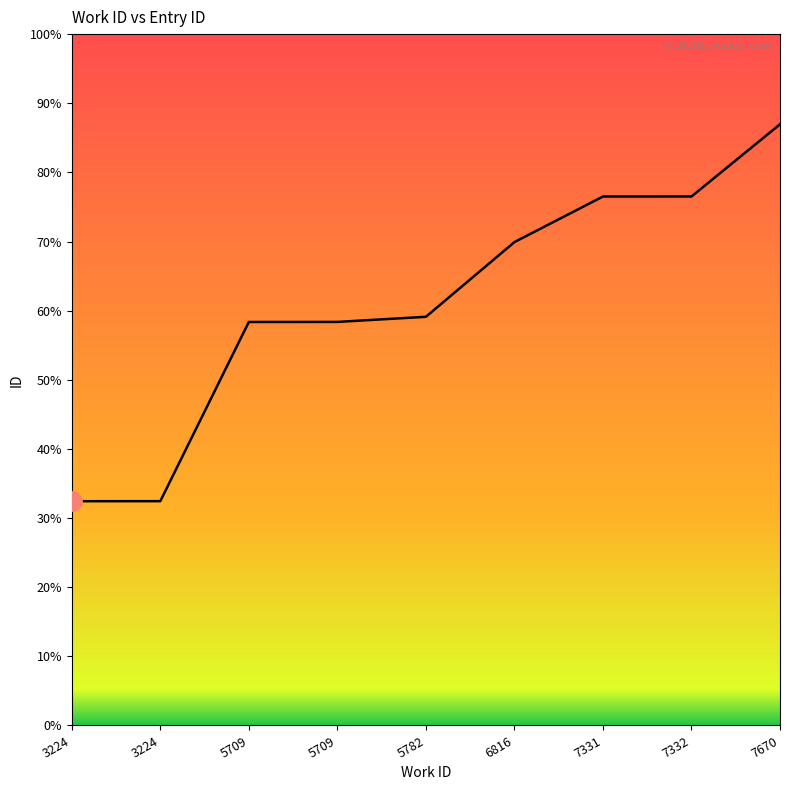

Does the chart display data point markers on the line(s)?

No